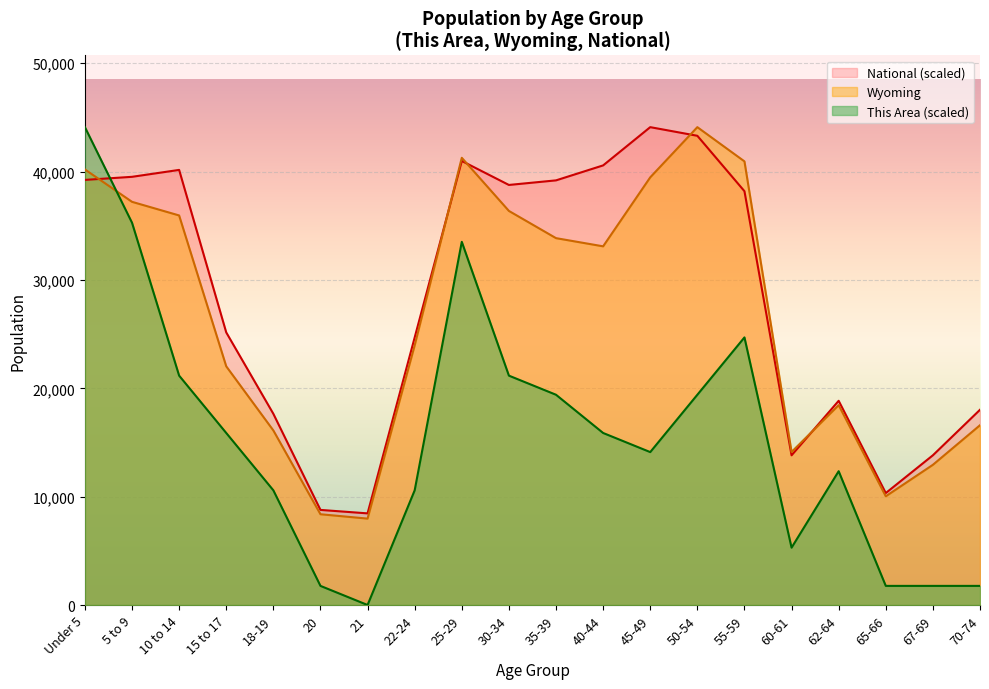

What is the total value across all series at 65-66?

22130.6